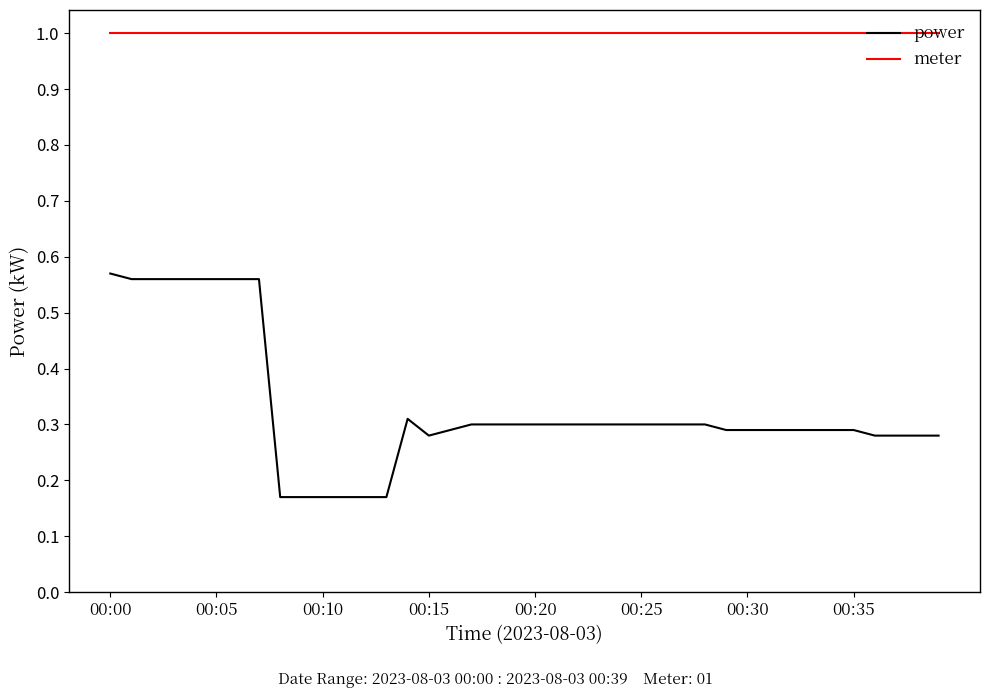

True or false: power and meter cross at least once.

False